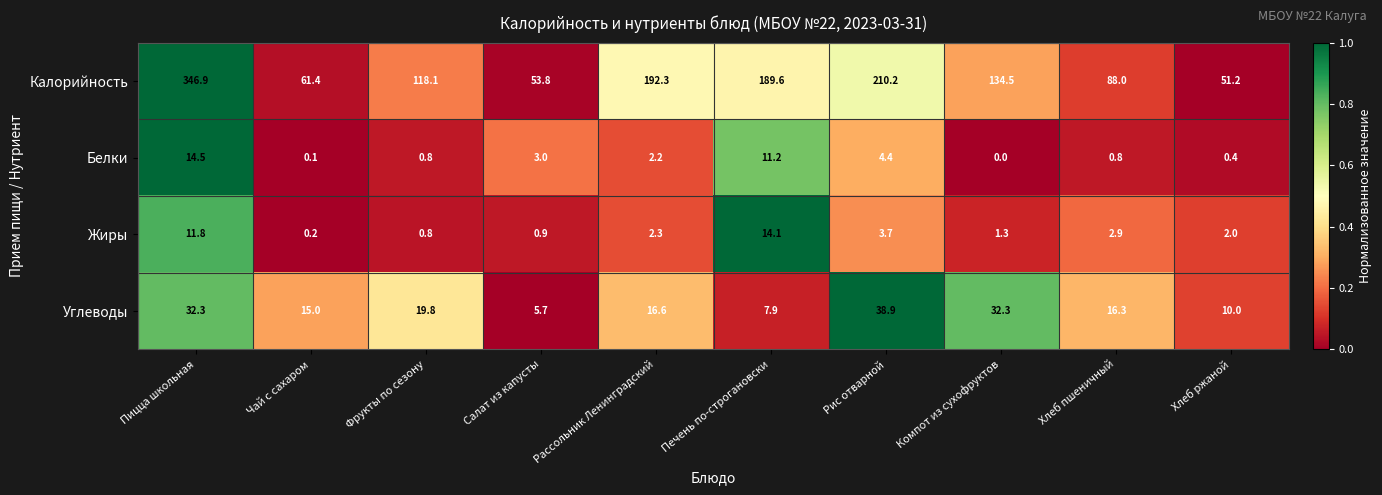

What is the difference between the highest and lowest values at Хлеб ржаной?

50.8